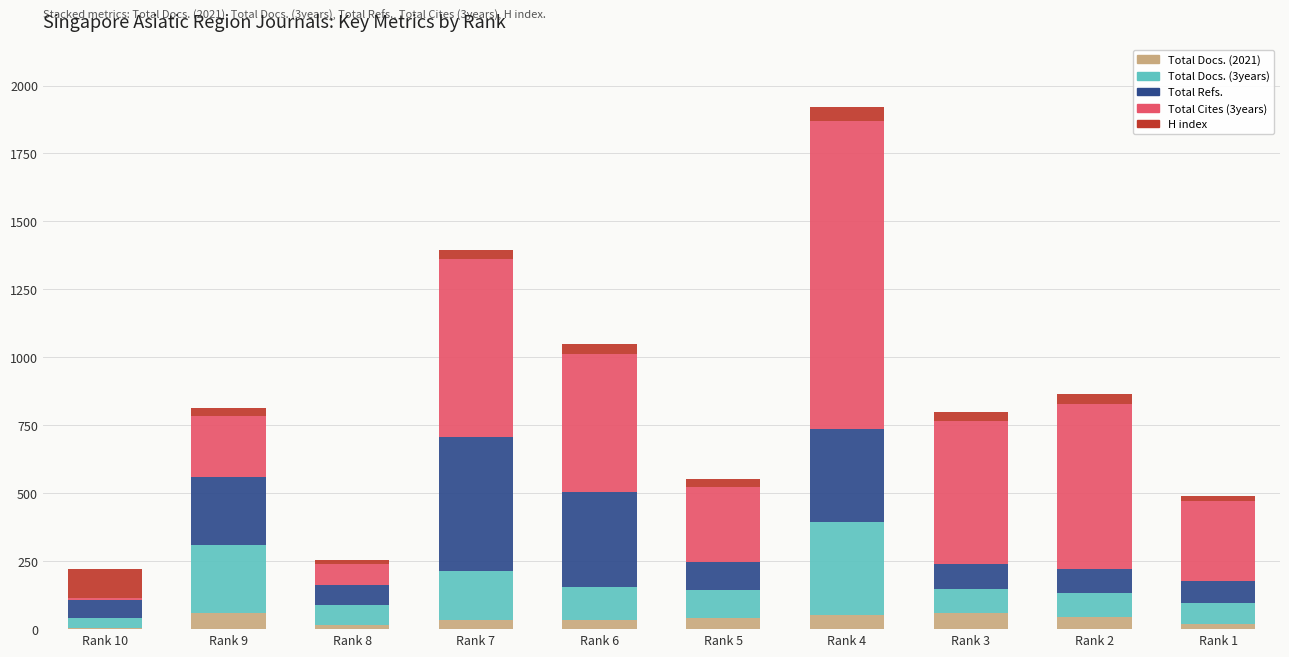

At which category is the sum across all series the highest?

Rank 4